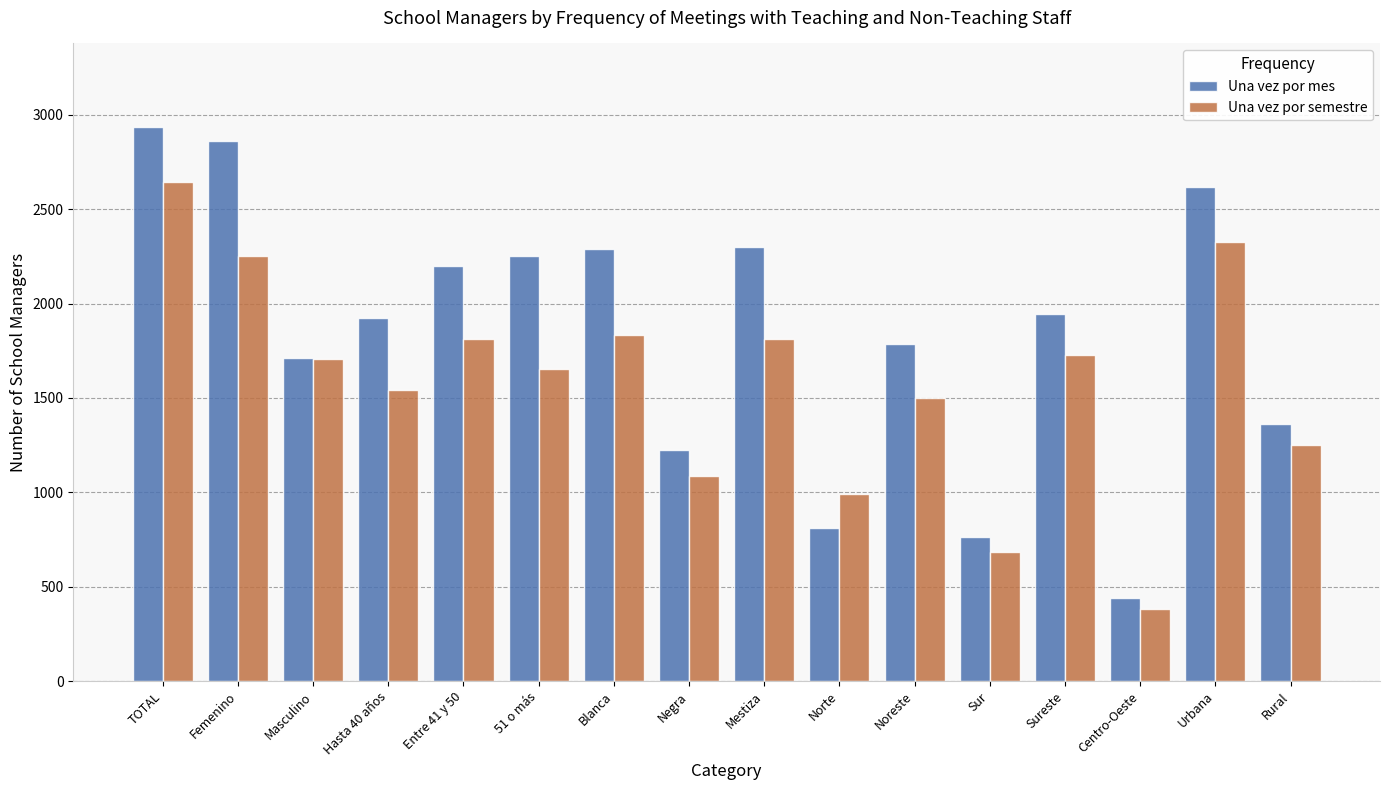

True or false: Una vez por semestre has a value of 3955 at Femenino.

False